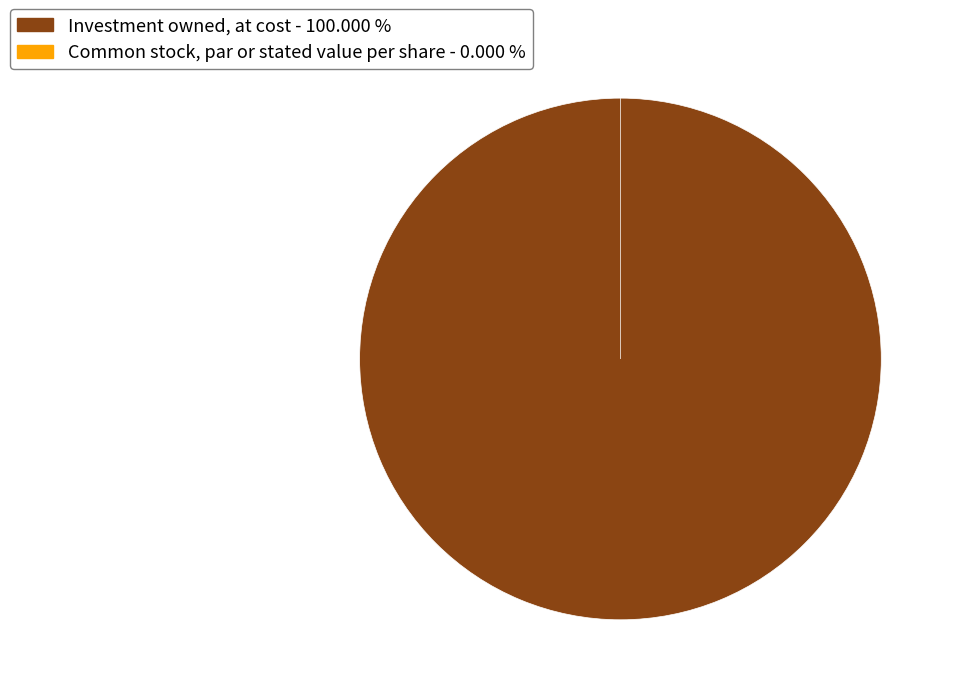

Which category accounts for the majority?

Investment owned, at cost